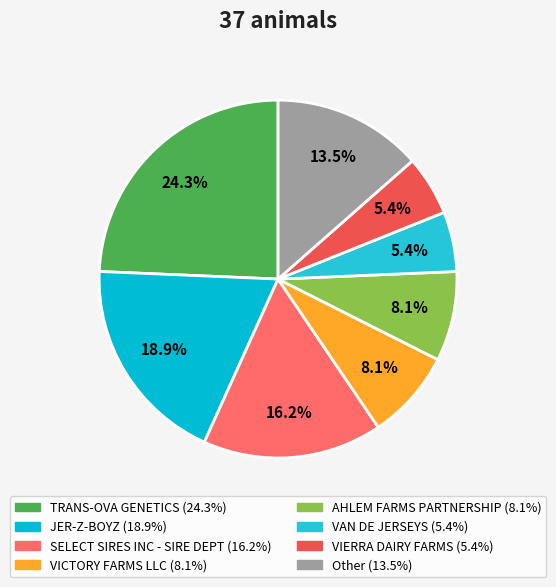

Does any single category account for the majority?

No